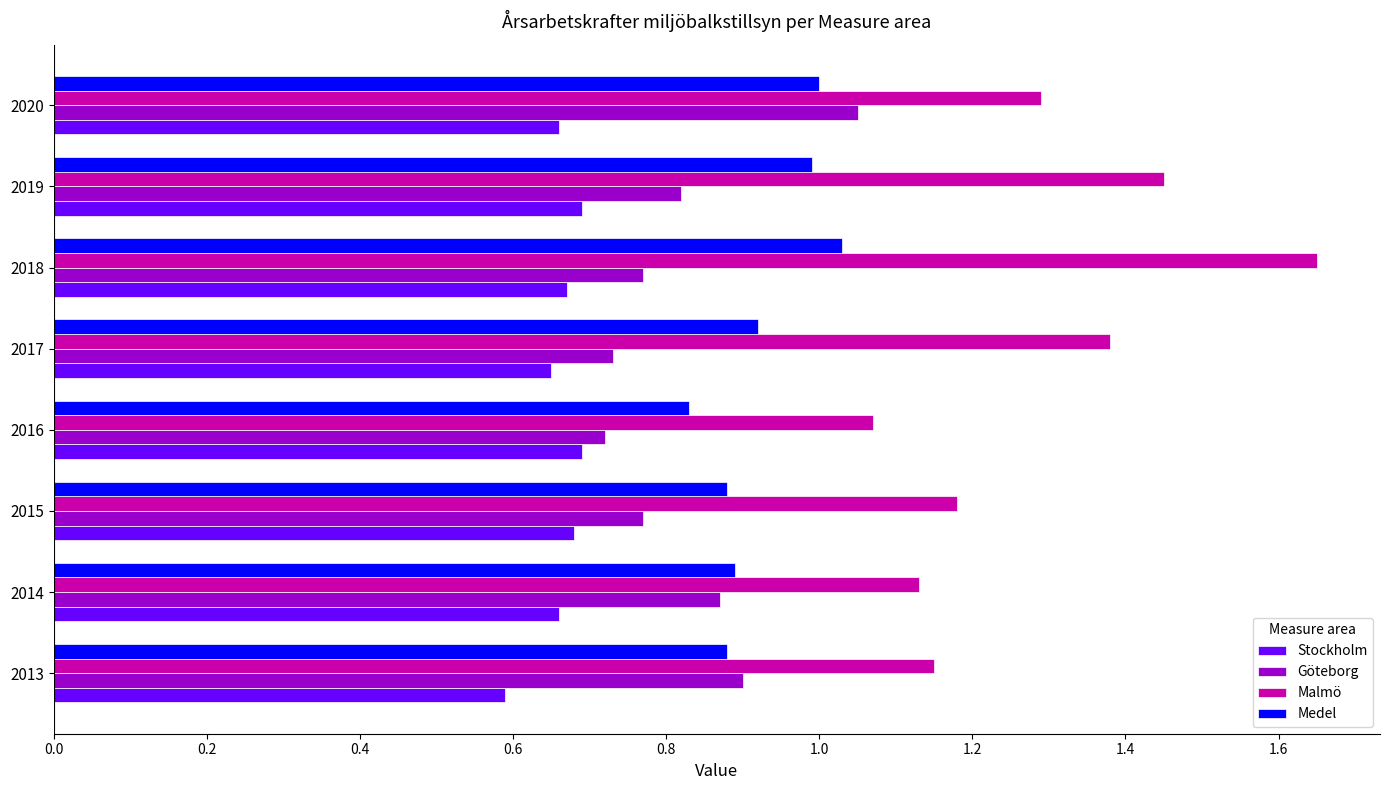

What is the difference between the maximum and minimum values in the Malmö series?

0.6